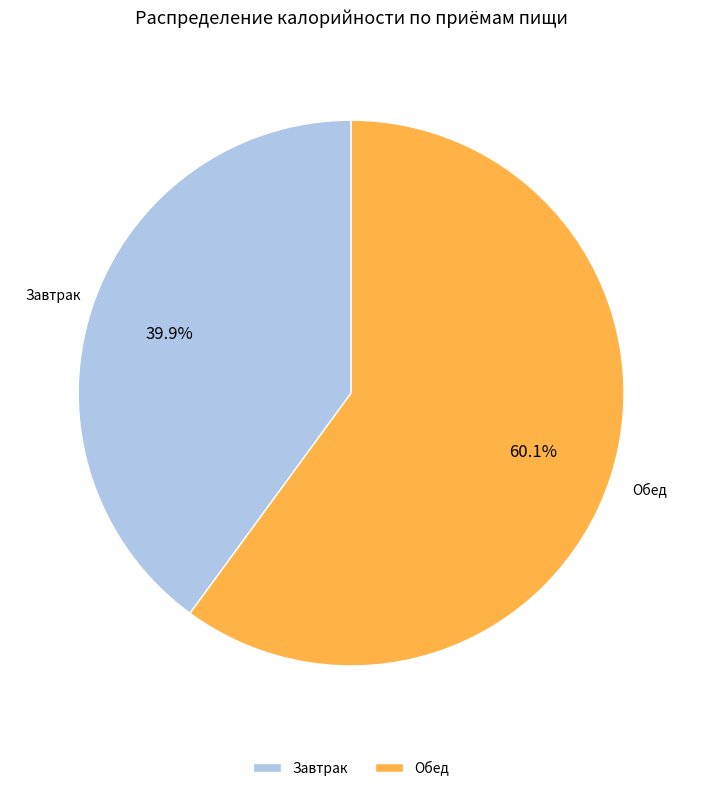

To the nearest percent, what is the average slice percentage?

50%